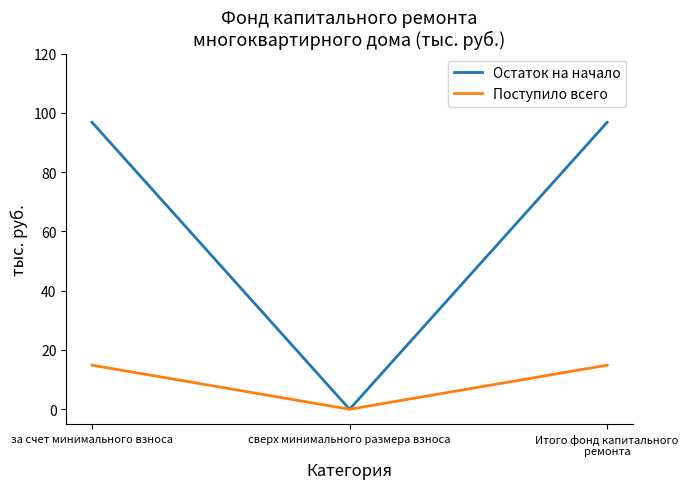

Which series has the largest total across all categories?

Остаток на начало